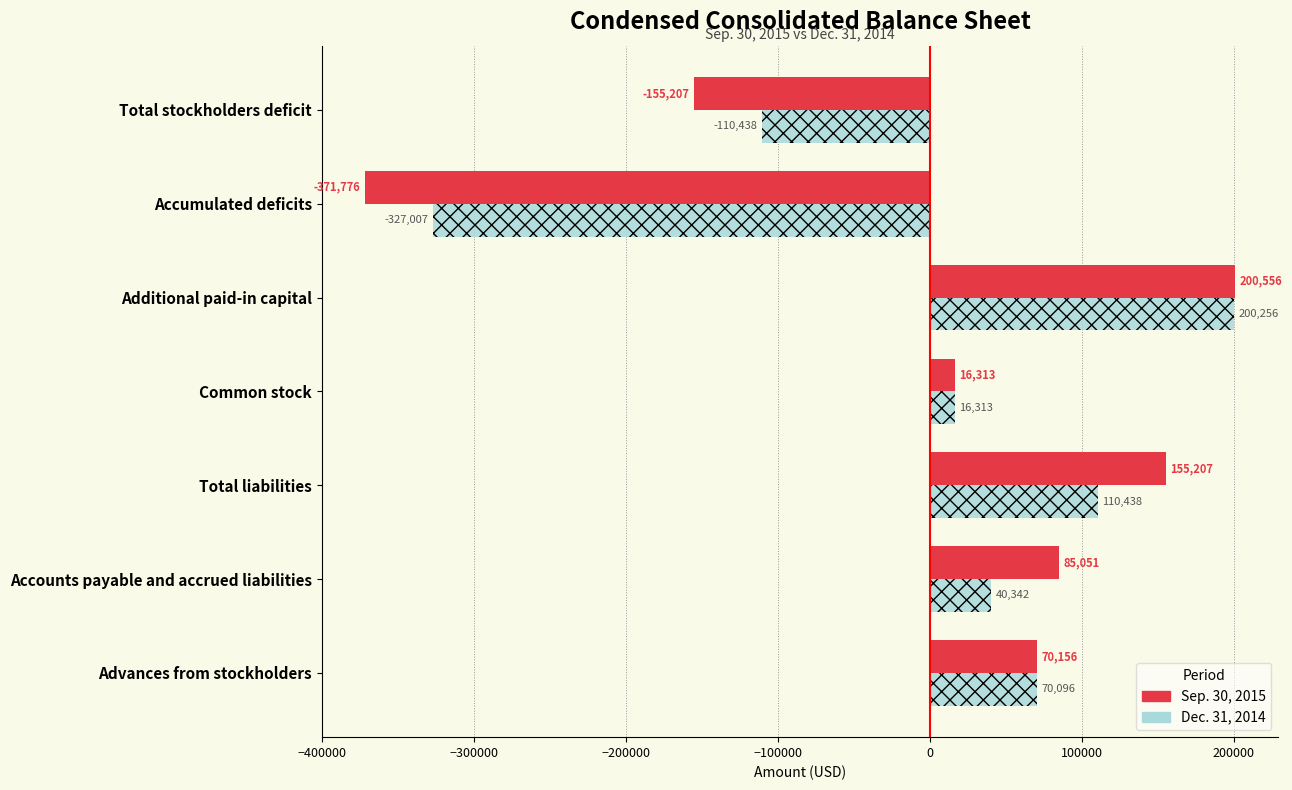

What is the average value of the Sep. 30, 2015 series?

43